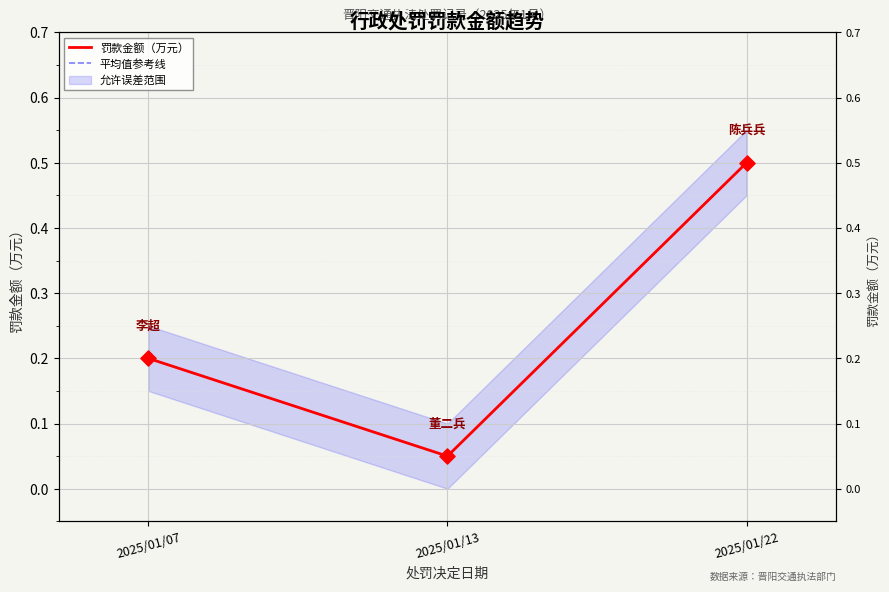

At which category is the sum across all series the highest?

2025/01/22